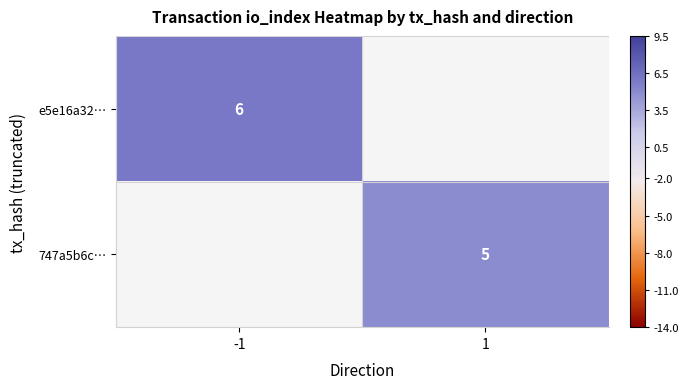

Between 1 and -1, which is larger?

-1